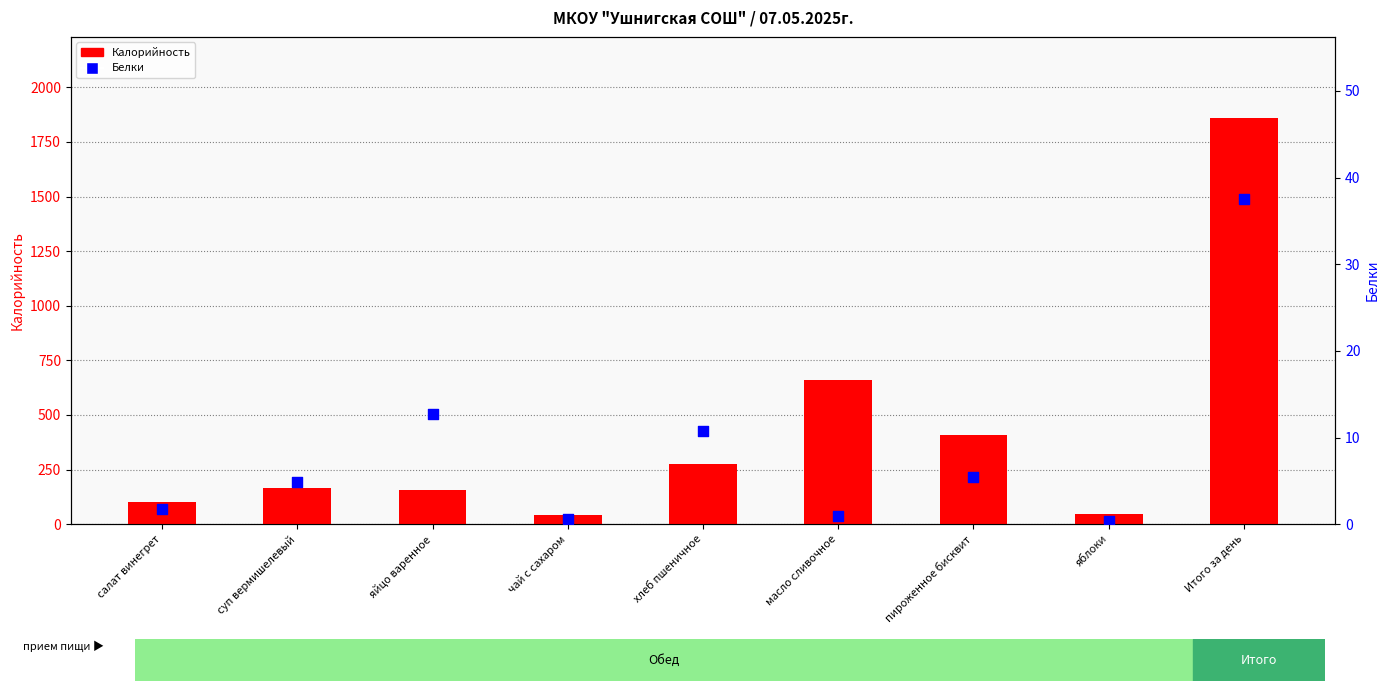

What is the total value across all series at масло сливочное?

663.0